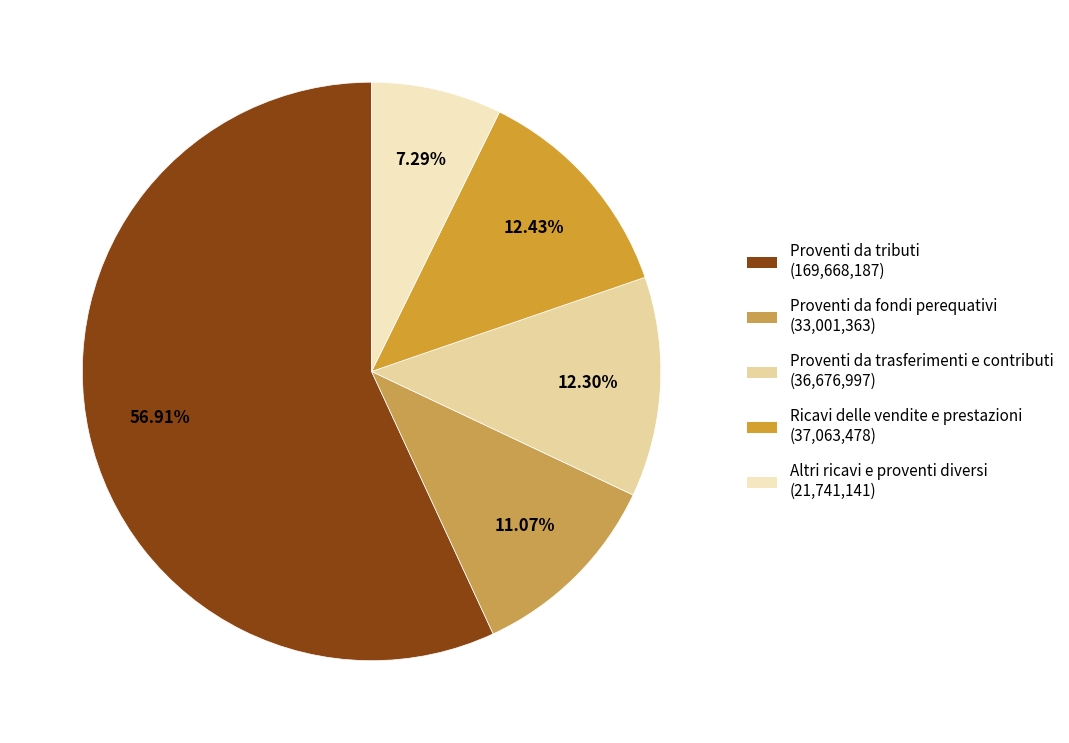

Count the number of slices in the pie.

5